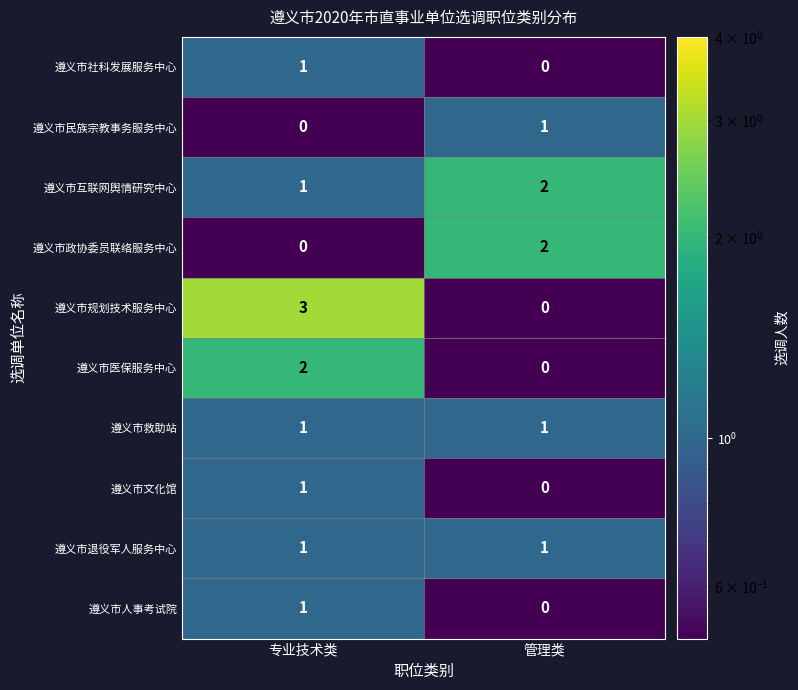

What is the sum of all 遵义市规划技术服务中心 values?

3